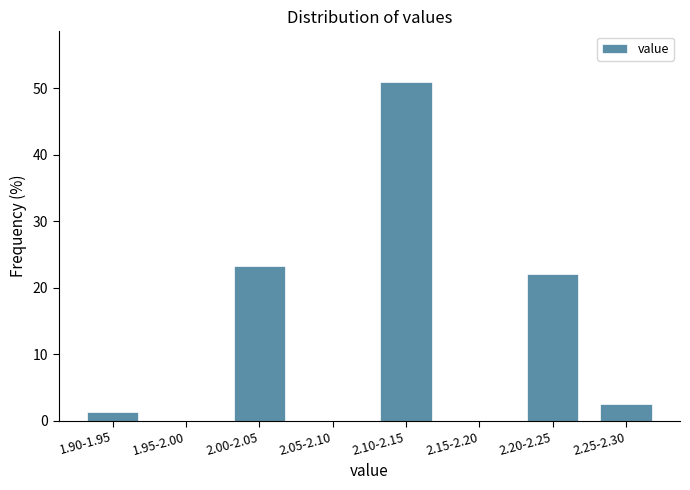

Reading left to right, what are all the values shown in this chart?

1.90-1.95=1.3	1.95-2.00=0.0	2.00-2.05=23.3	2.05-2.10=0.0	2.10-2.15=50.9	2.15-2.20=0.0	2.20-2.25=22.0	2.25-2.30=2.5